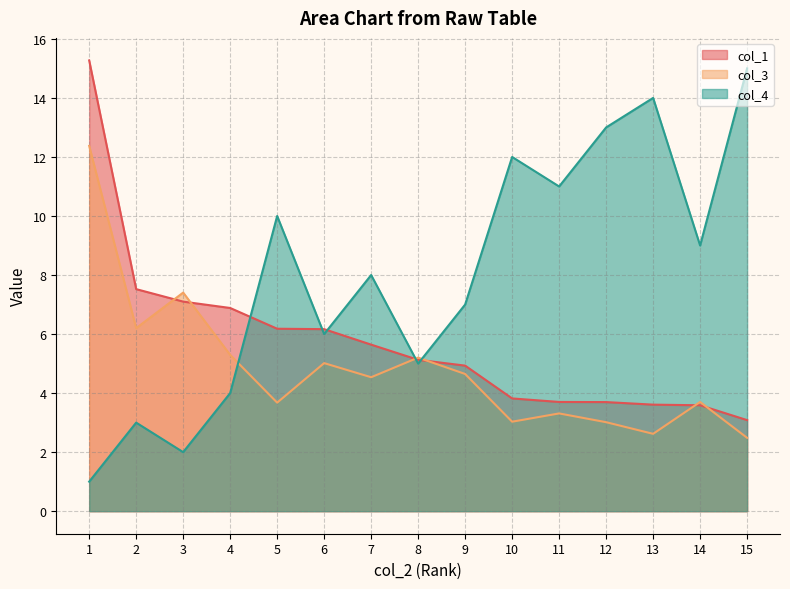

Which series has the widest spread of values?

col_4